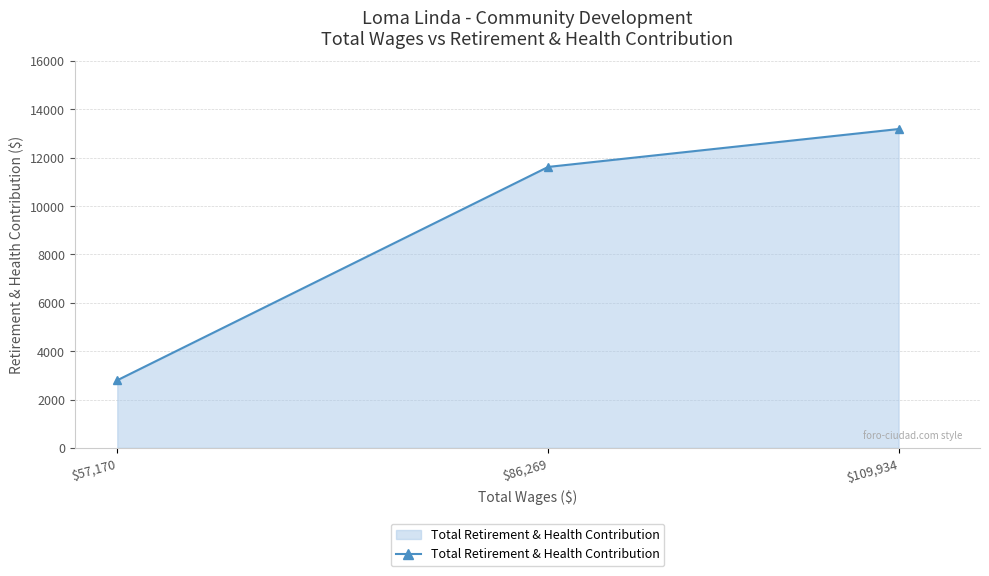

How many values are between 2796 and 13186?

3